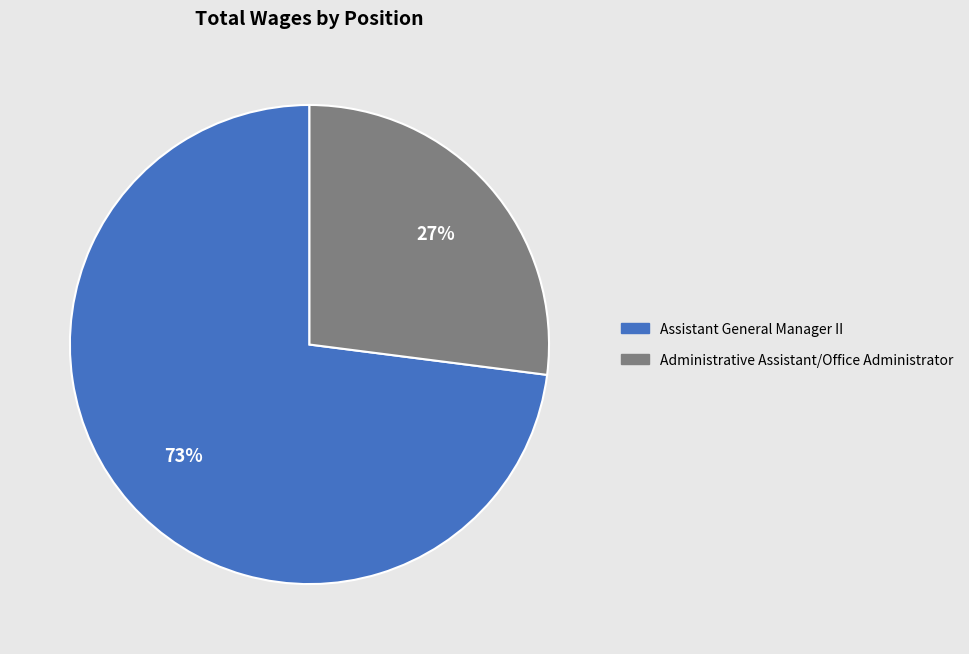

What is the largest slice in the pie chart?

Assistant General Manager II